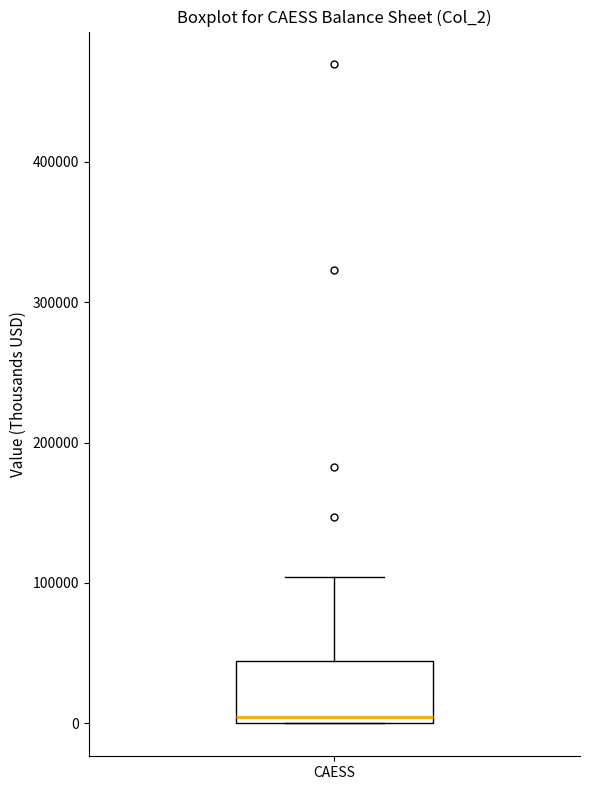

Transcribe this box plot: give where the median line is, the range the box spans, and where the two whiskers end, as read against the y-axis. The values are not printed on the chart, so give them approximately, as read against the axis.

median 0 (just above the box's lower edge), box 0 to 40000, whiskers 0 to 100000